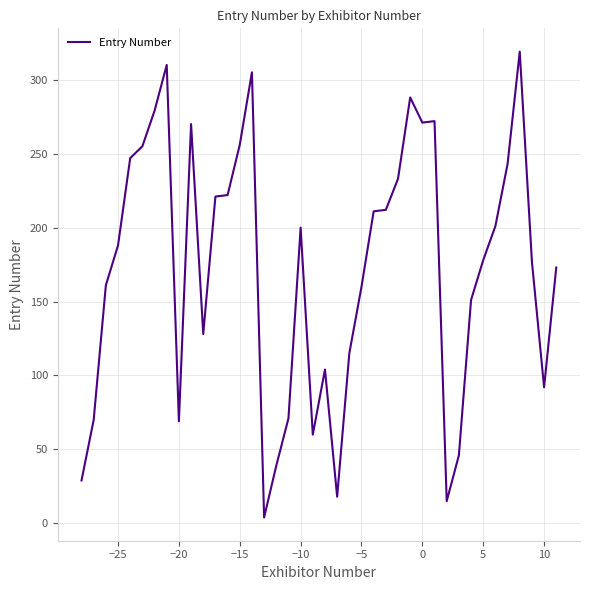

What is the greatest value displayed?

319